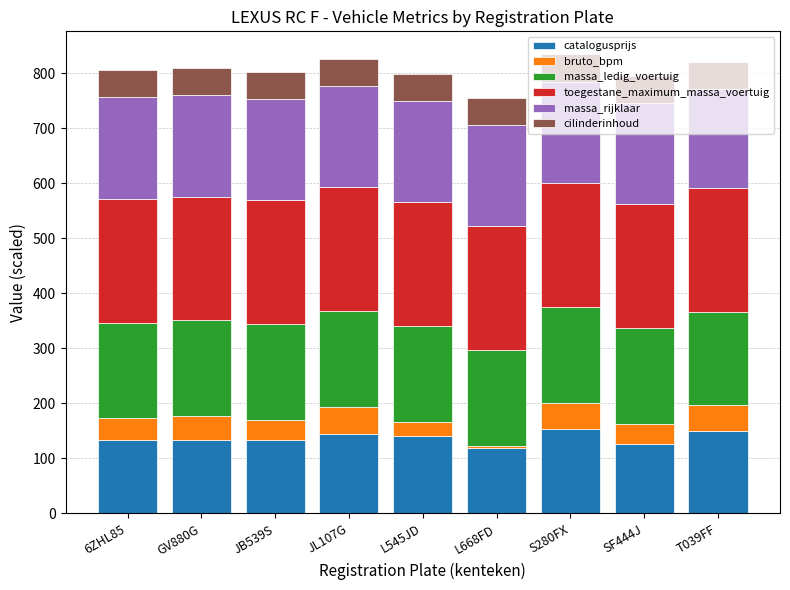

How many bars are there in total?

9